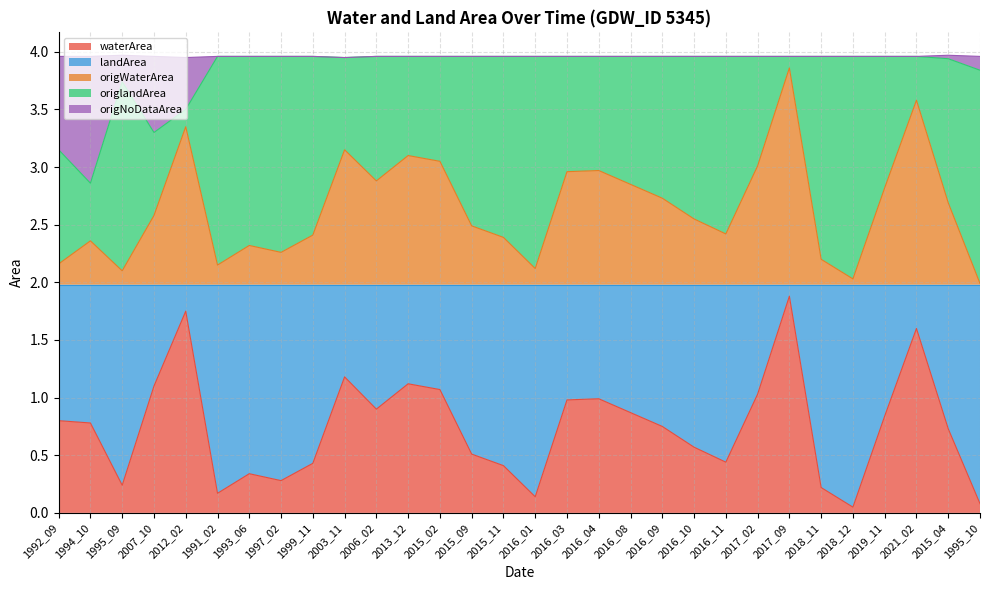

True or false: waterArea and origWaterArea cross at least once.

False